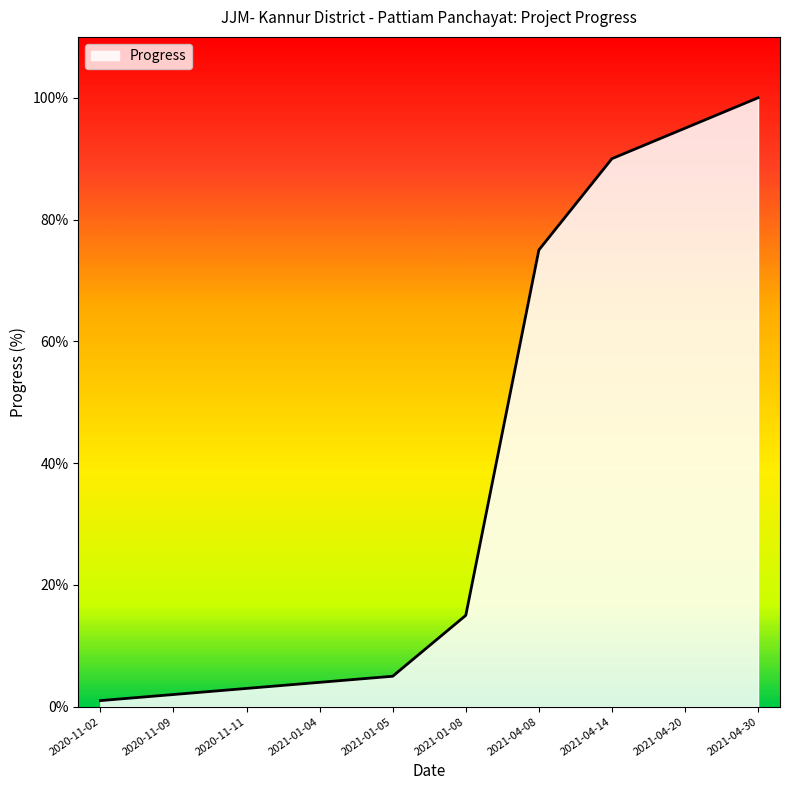

What is the change in value from 2020-11-11 to 2021-04-30?

+97